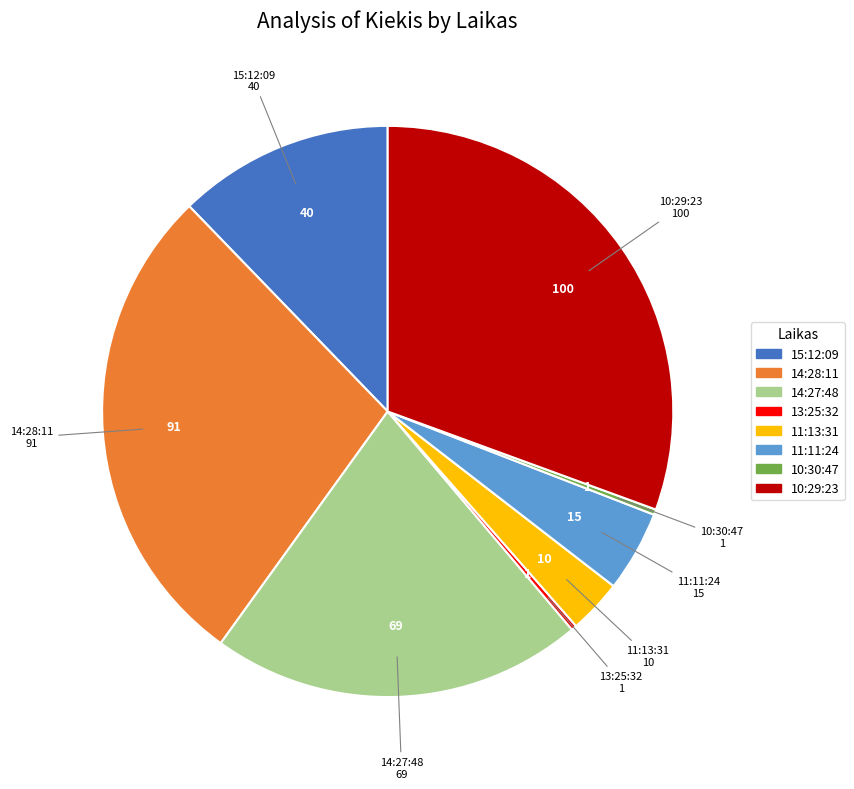

Is there any slice that represents more than half of the pie?

No